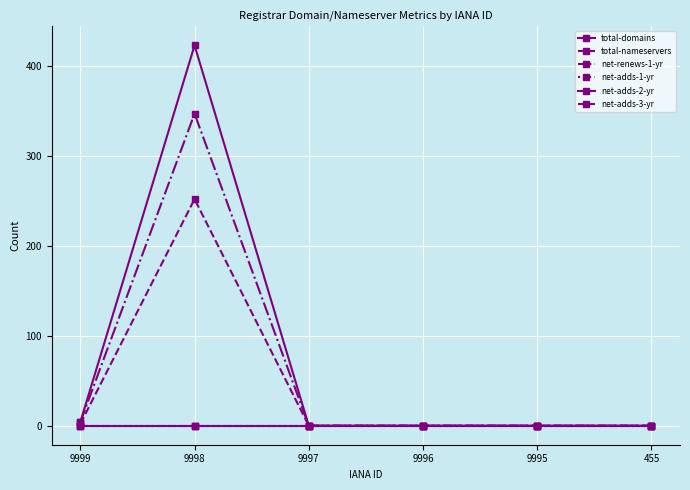

True or false: net-adds-3-yr has more than 0 interior local peaks.

False